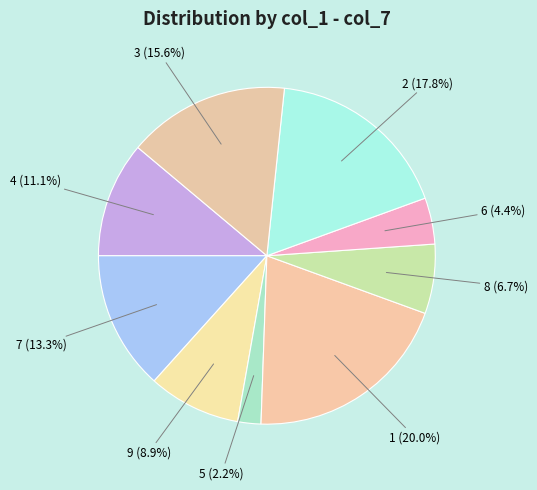

Is there any slice that represents more than half of the pie?

No